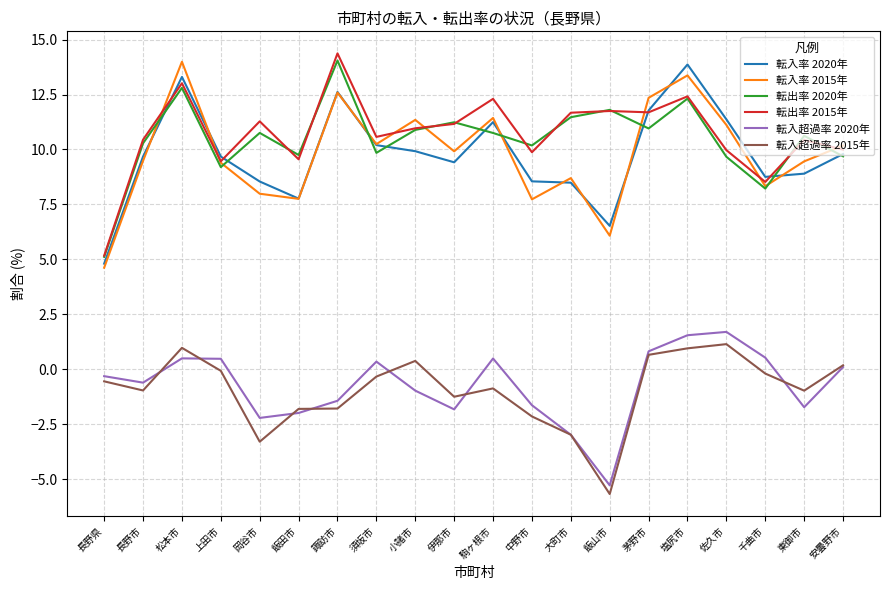

After their last crossing, which series has the higher values: 転入率 2015年 or 転入率 2020年?

転入率 2015年